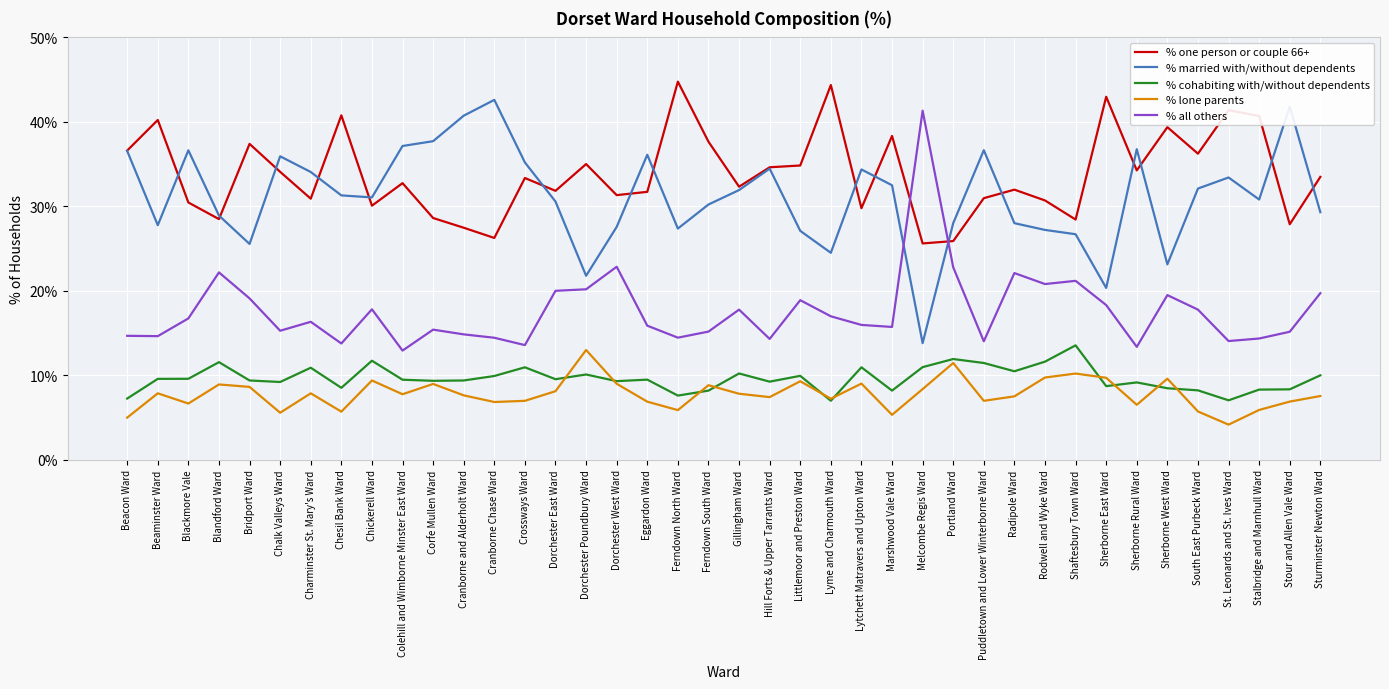

What are all the series names shown in the legend?

% one person or couple 66+, % married with/without dependents, % cohabiting with/without dependents, % lone parents, % all others